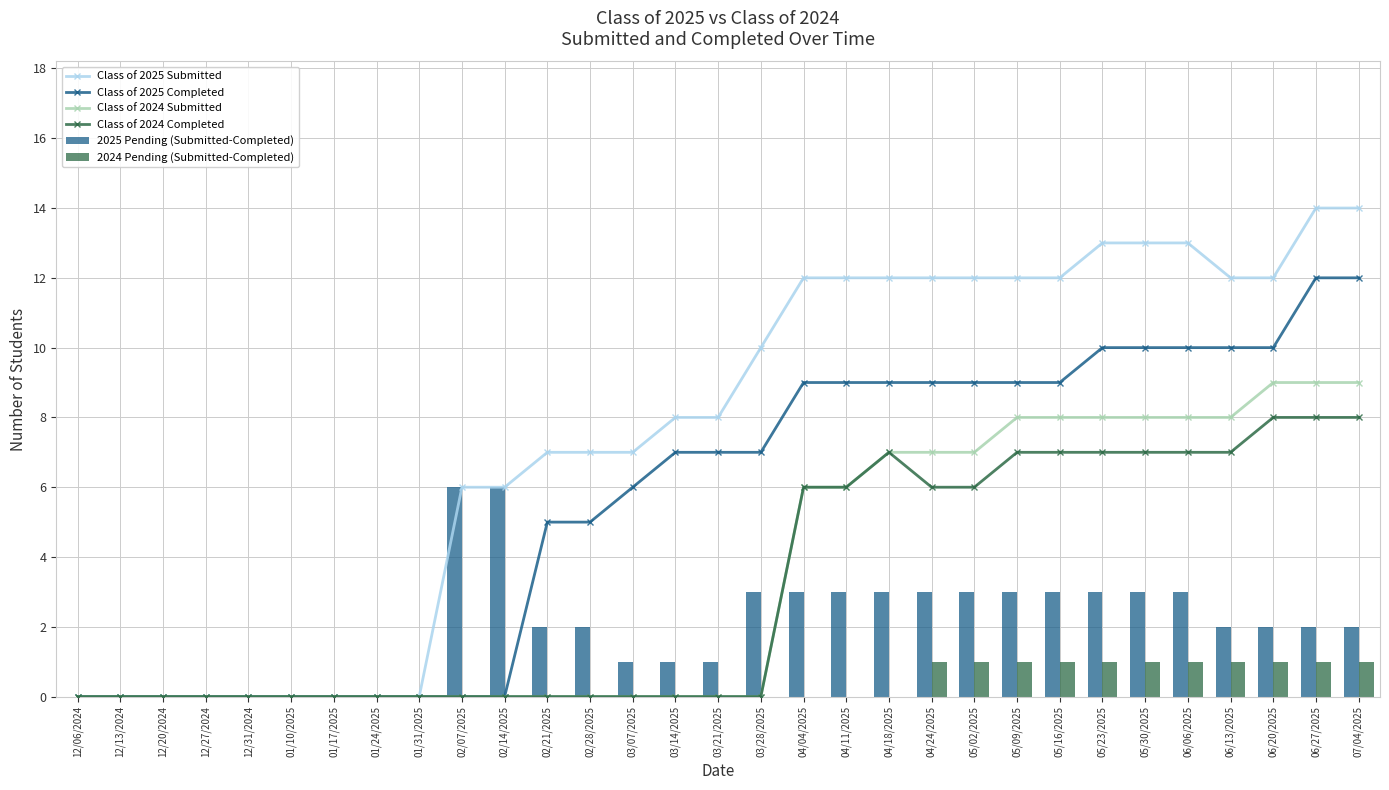

What is the difference between the maximum and minimum values in the Class of 2024 Completed series?

8